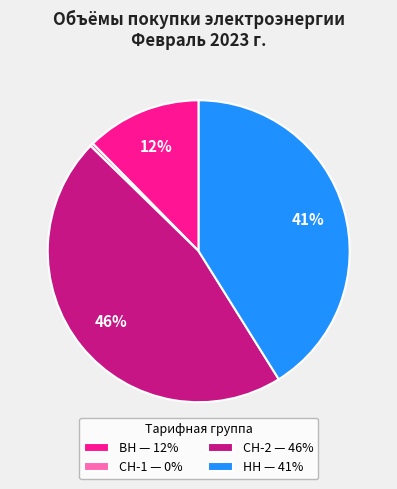

The ВН — 12% slice represents 12% of the pie. True or false?

True